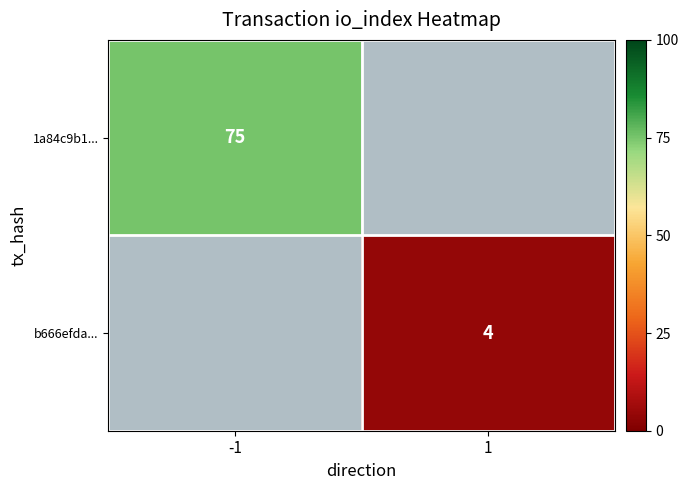

Count the number of data series in this chart.

2